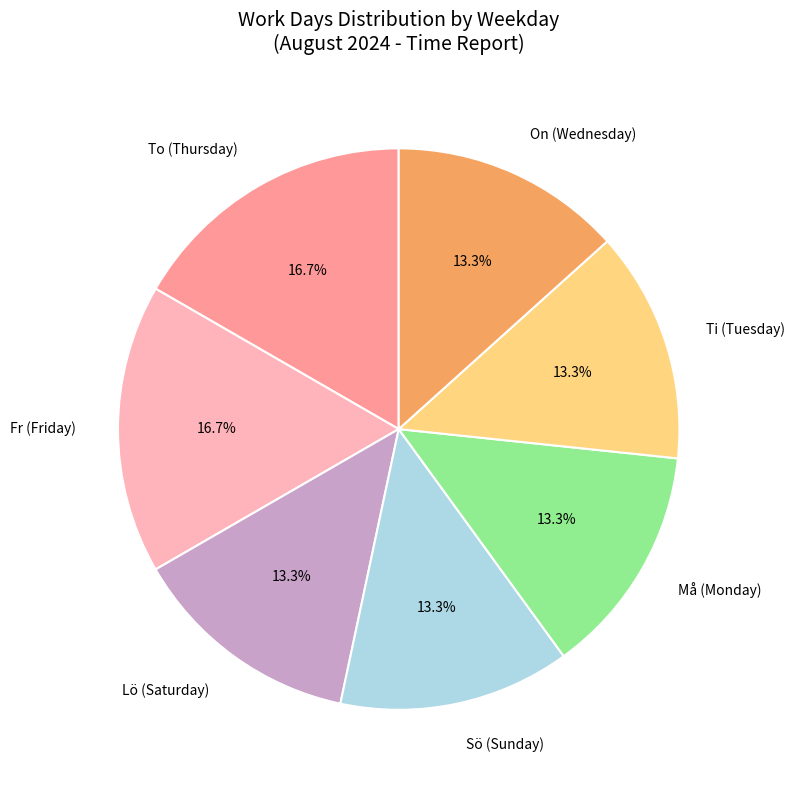

Does any single category account for the majority?

No